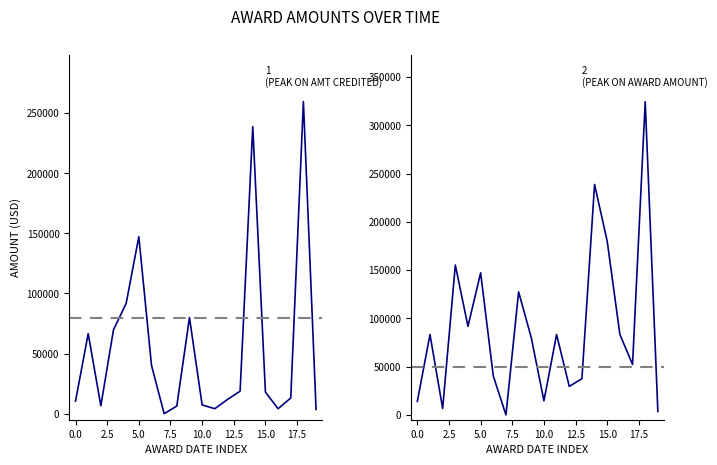

Is it true that AWARD AMOUNT equals 3540.9 at 19?

True